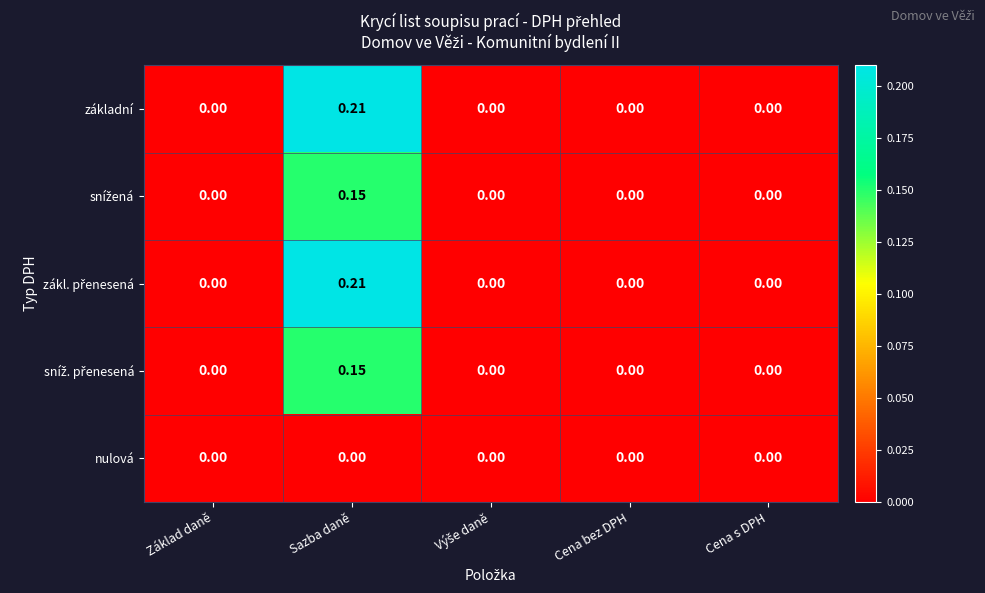

At which category is the sum across all series the highest?

Sazba daně